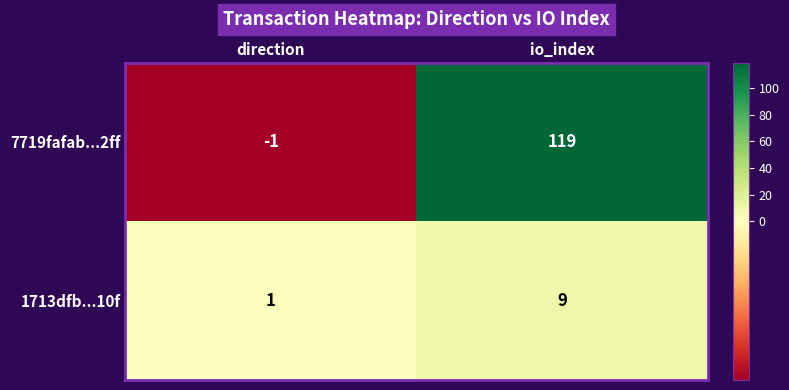

How many data points in 7719fafab...2ff are less than 119?

1